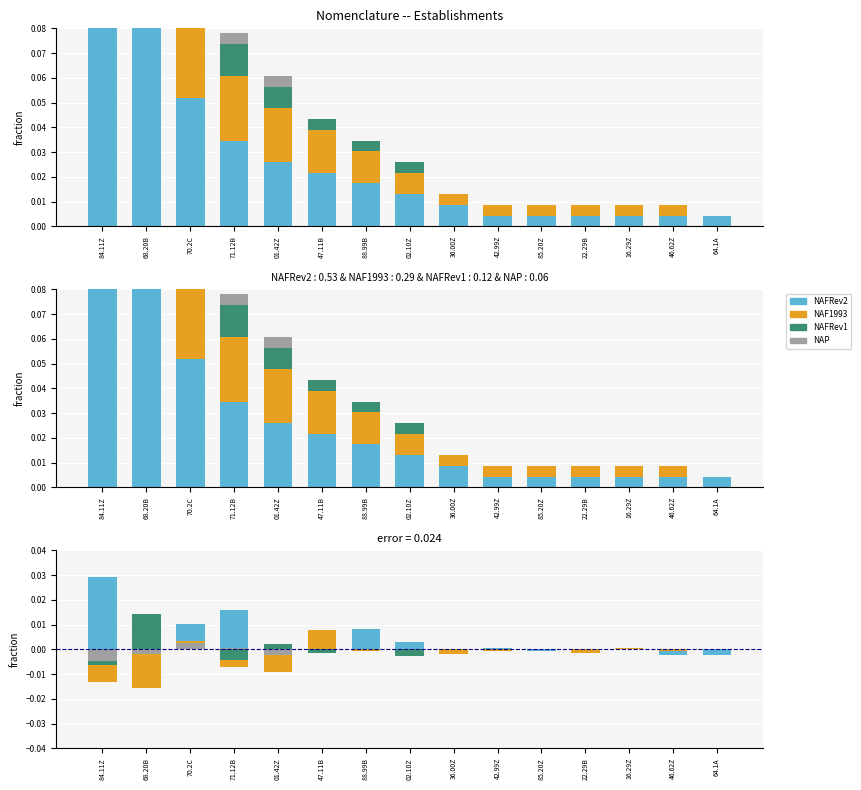

How many values in NAP are below zero?

3